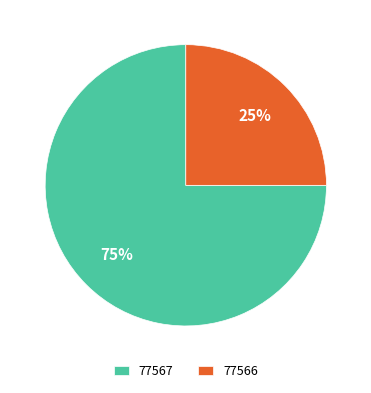

The 77567 slice represents 75% of the pie. True or false?

True